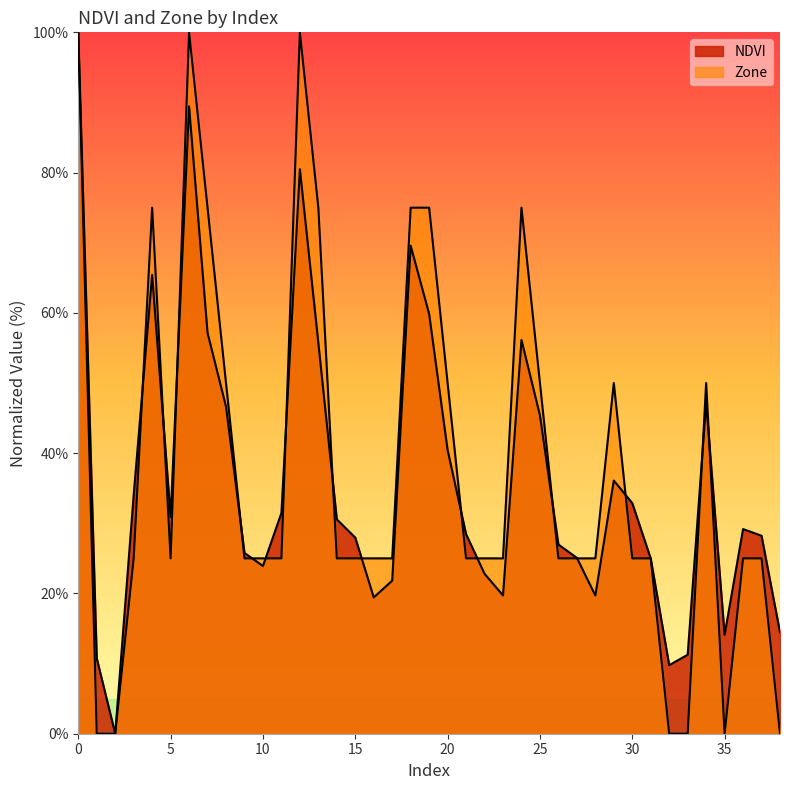

What is the difference between the NDVI values at 33 and 18?

58.3